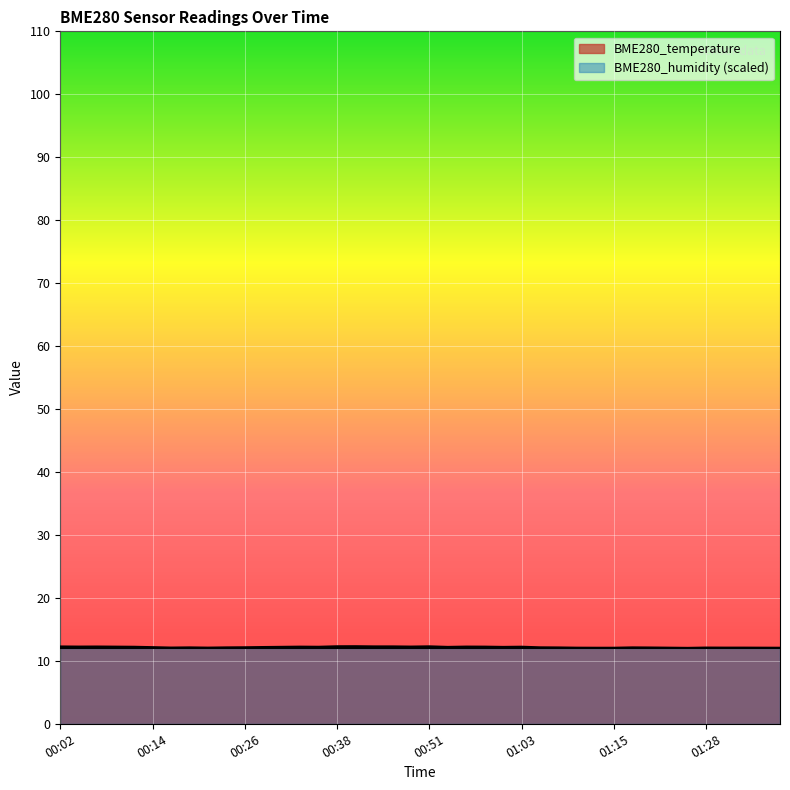

Count the number of categories in the chart.

40